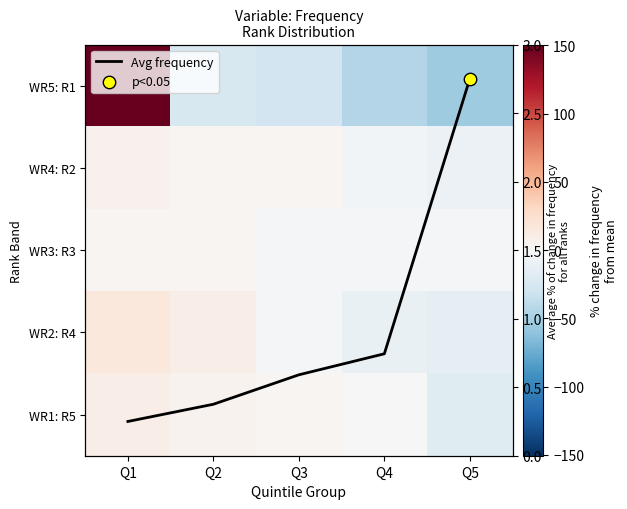

At which category is the sum across all series the highest?

Q1